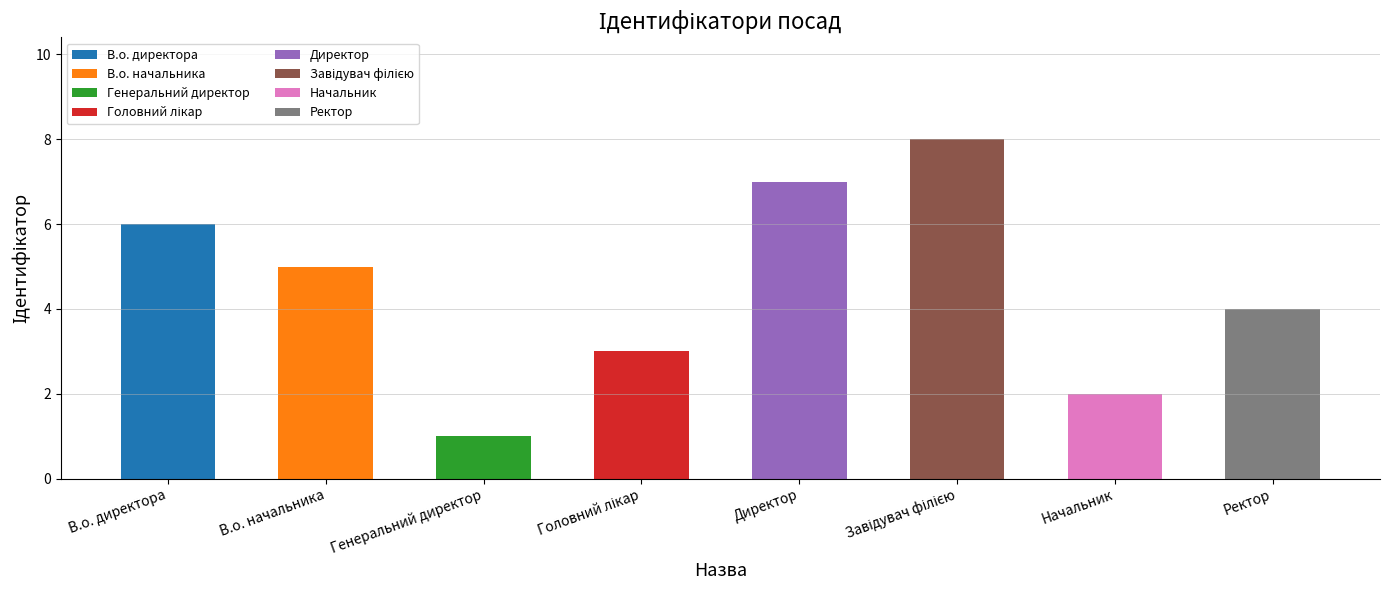

What is the maximum value shown in the chart?

8